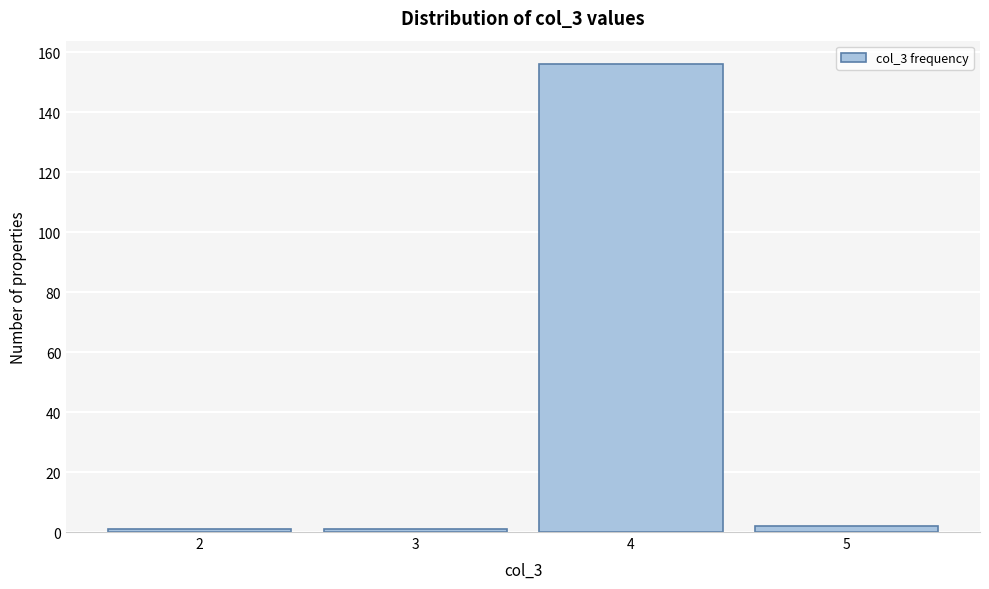

Over which range of the x-axis is the bar tallest?

3.5 to 4.5